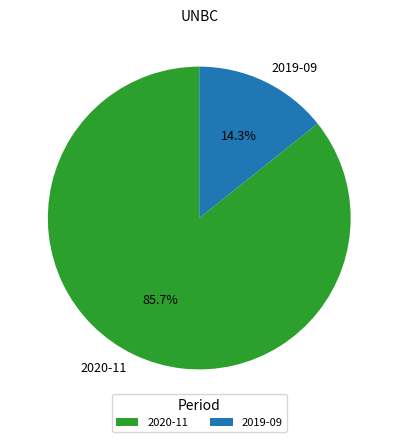

What is the ratio of the value at 2020-11 to the value at 2019-09?

6.0